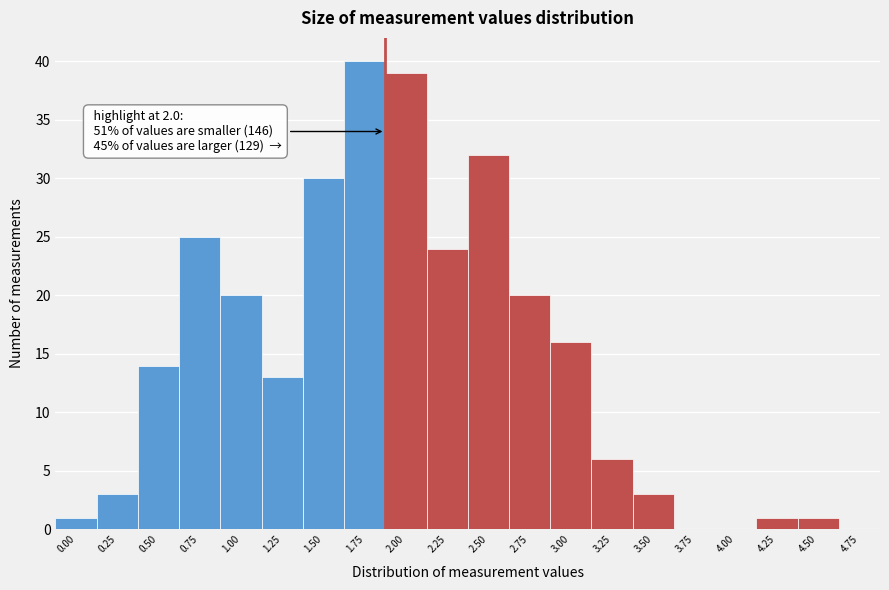

Reading right to left, extract all data points from this chart.

4.75=0	4.50=1	4.25=1	4.00=0	3.75=0	3.50=3	3.25=6	3.00=16	2.75=20	2.50=32	2.25=24	2.00=39	1.75=40	1.50=30	1.25=13	1.00=20	0.75=25	0.50=14	0.25=3	0.00=1